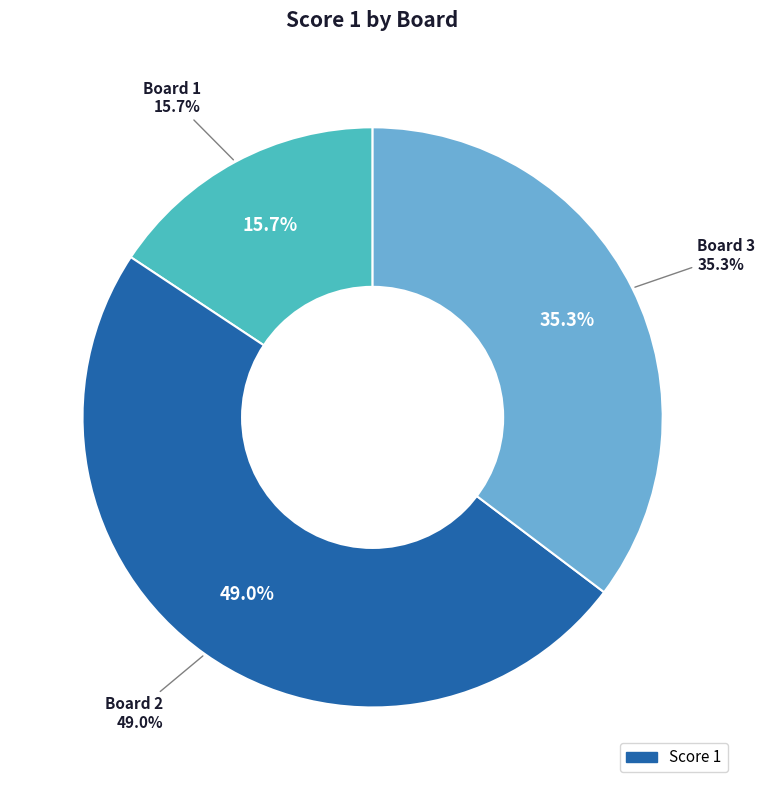

To the nearest percent, what is the average slice percentage?

33%